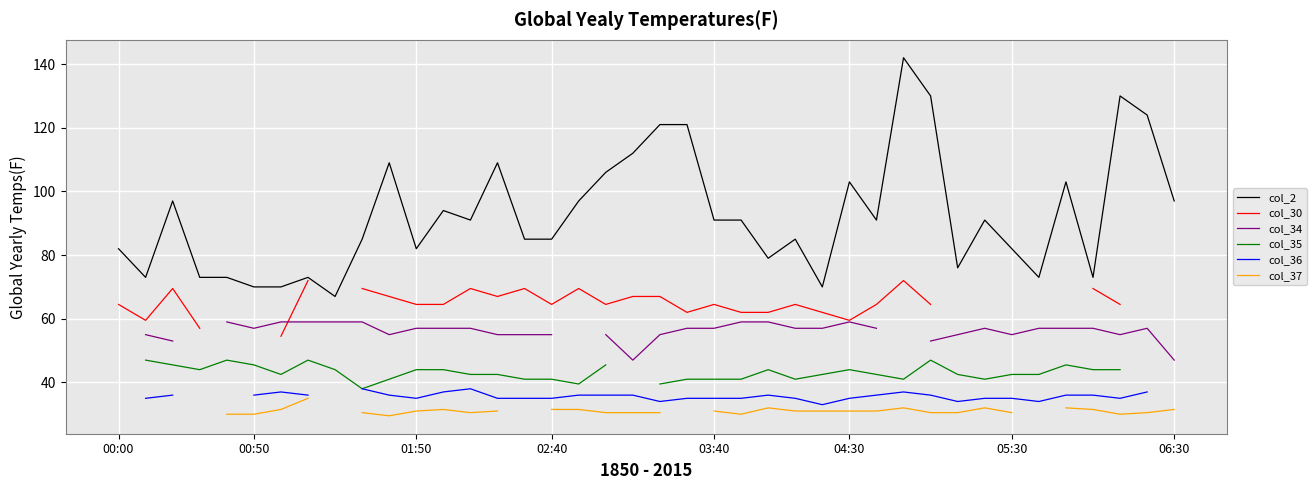

How many series are shown in this chart?

6